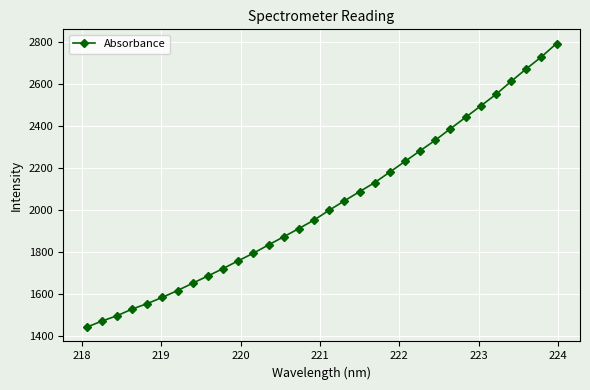

What is the value of the 20th point from the left?

2130.9